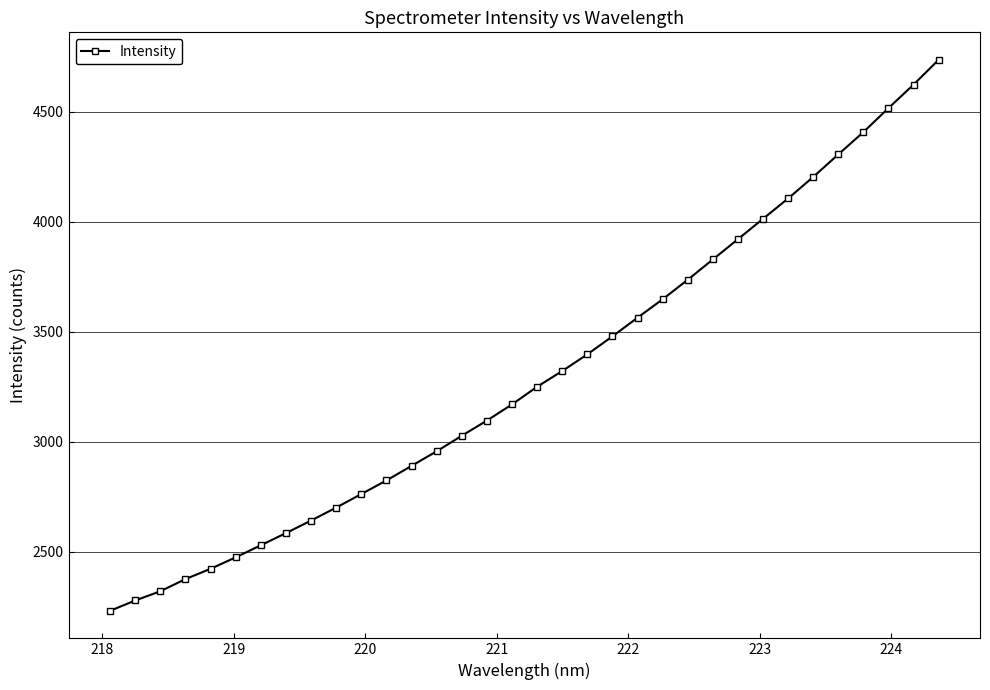

What is the maximum value shown in the chart?

4736.2